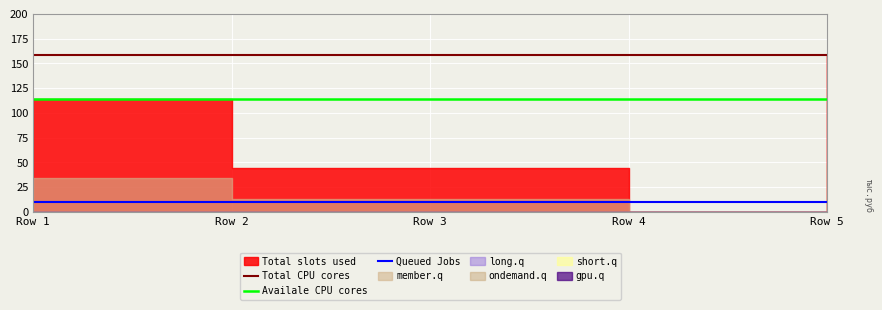

The Queued Jobs series shows 2.6 at Row 1. True or false?

False